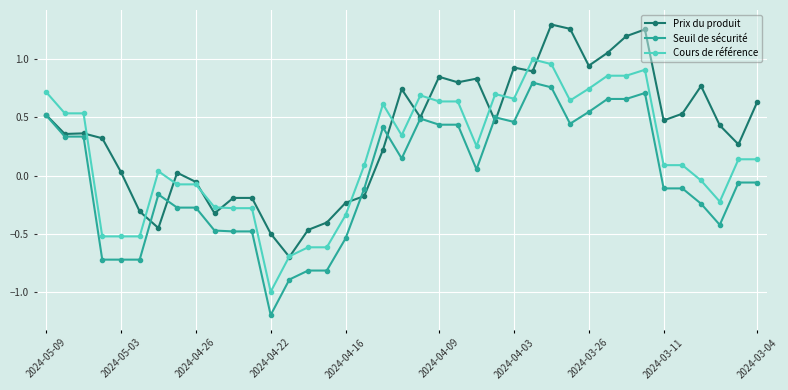

Which series has the largest total across all categories?

Prix du produit